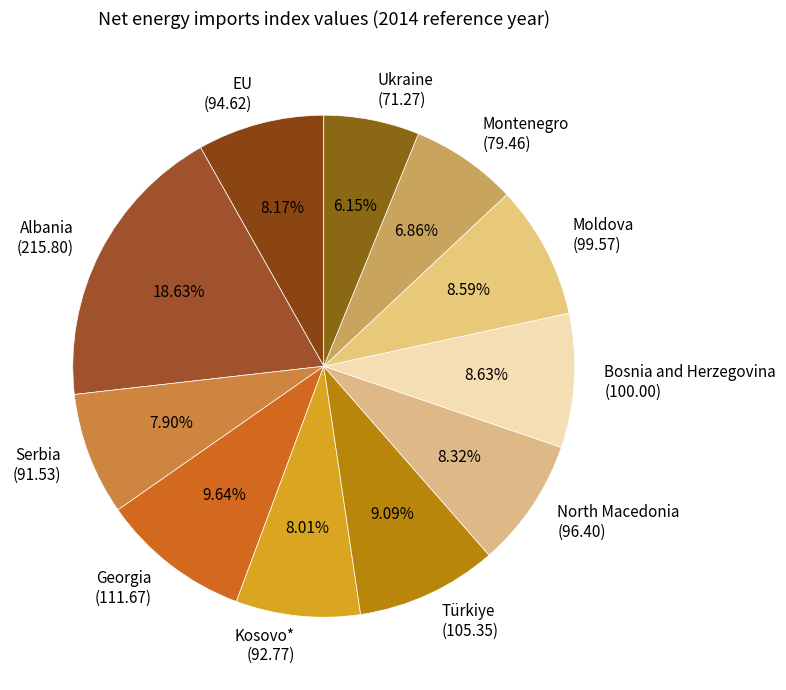

What is the ratio of the value at EU to the value at Bosnia and Herzegovina?

0.9